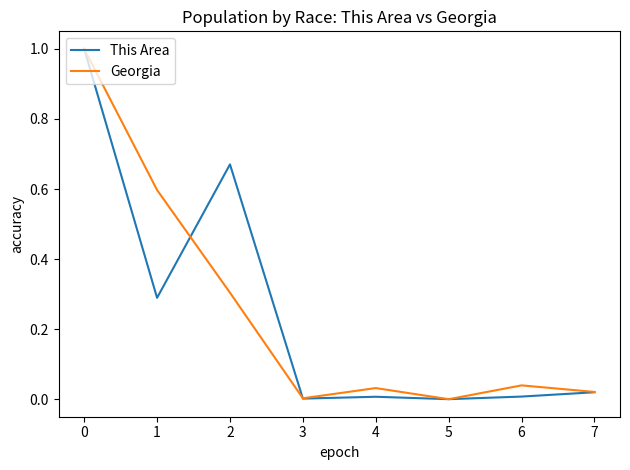

Rank the series at 1 from lowest to highest value.

This Area, Georgia